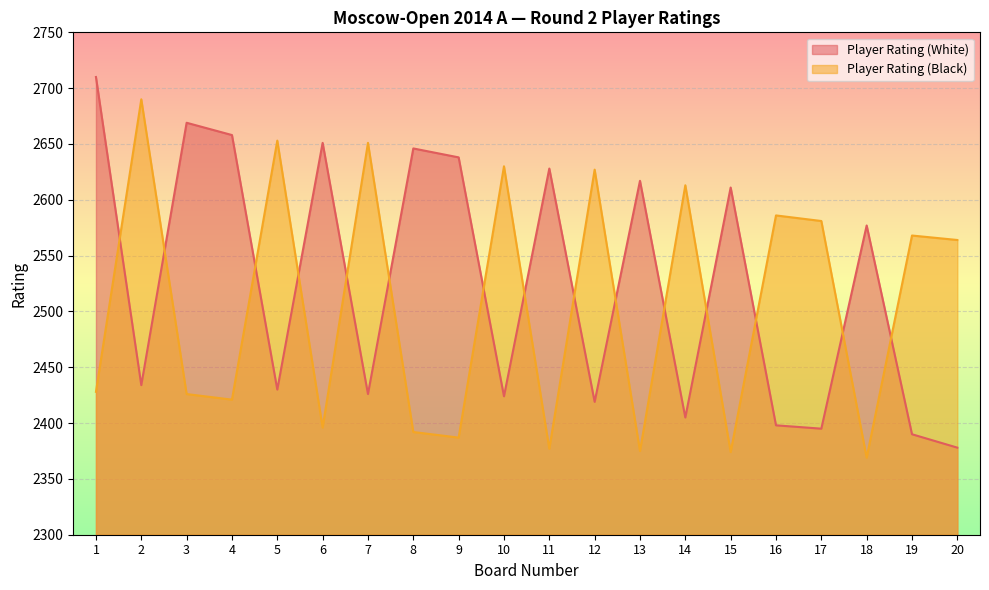

What is the total value across all series at 16?

4984